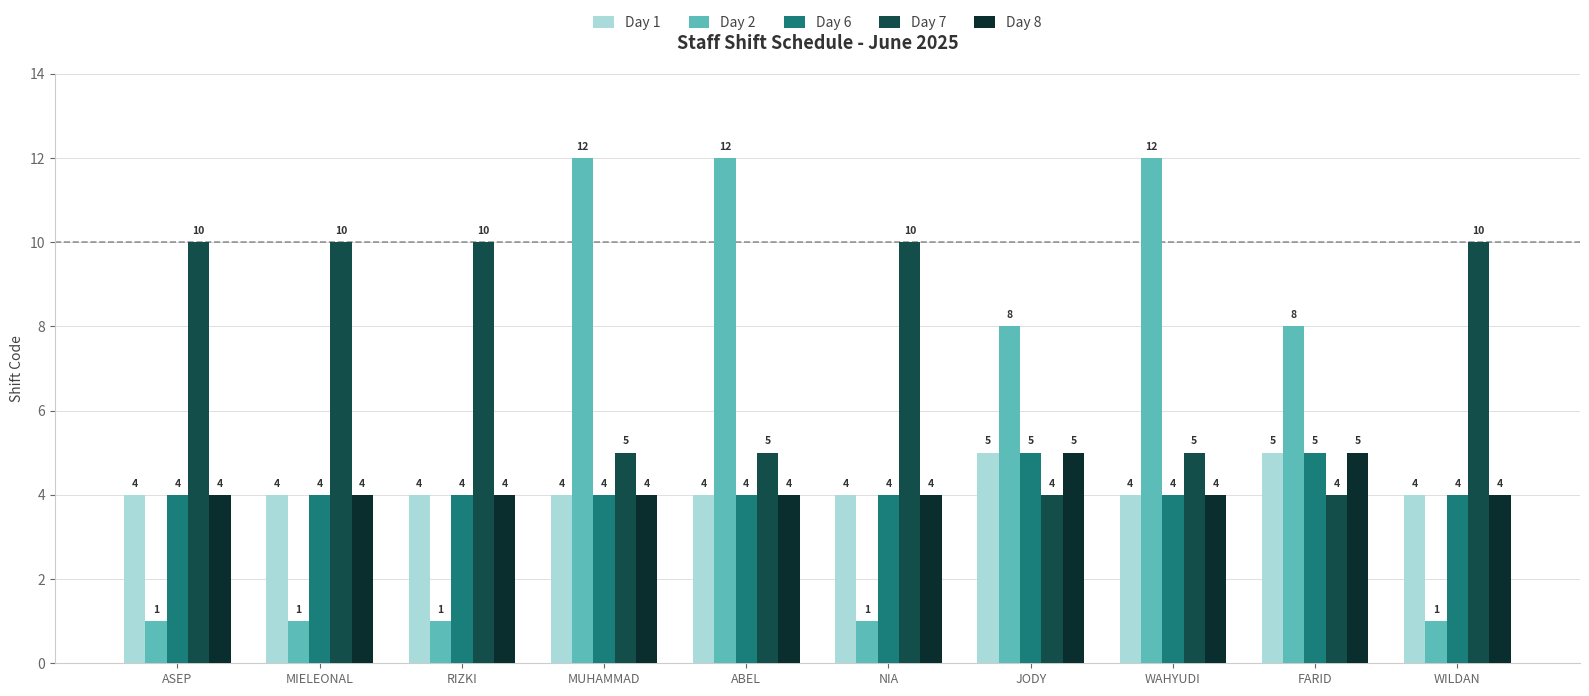

How many values in the Day 7 series are below 10?

5